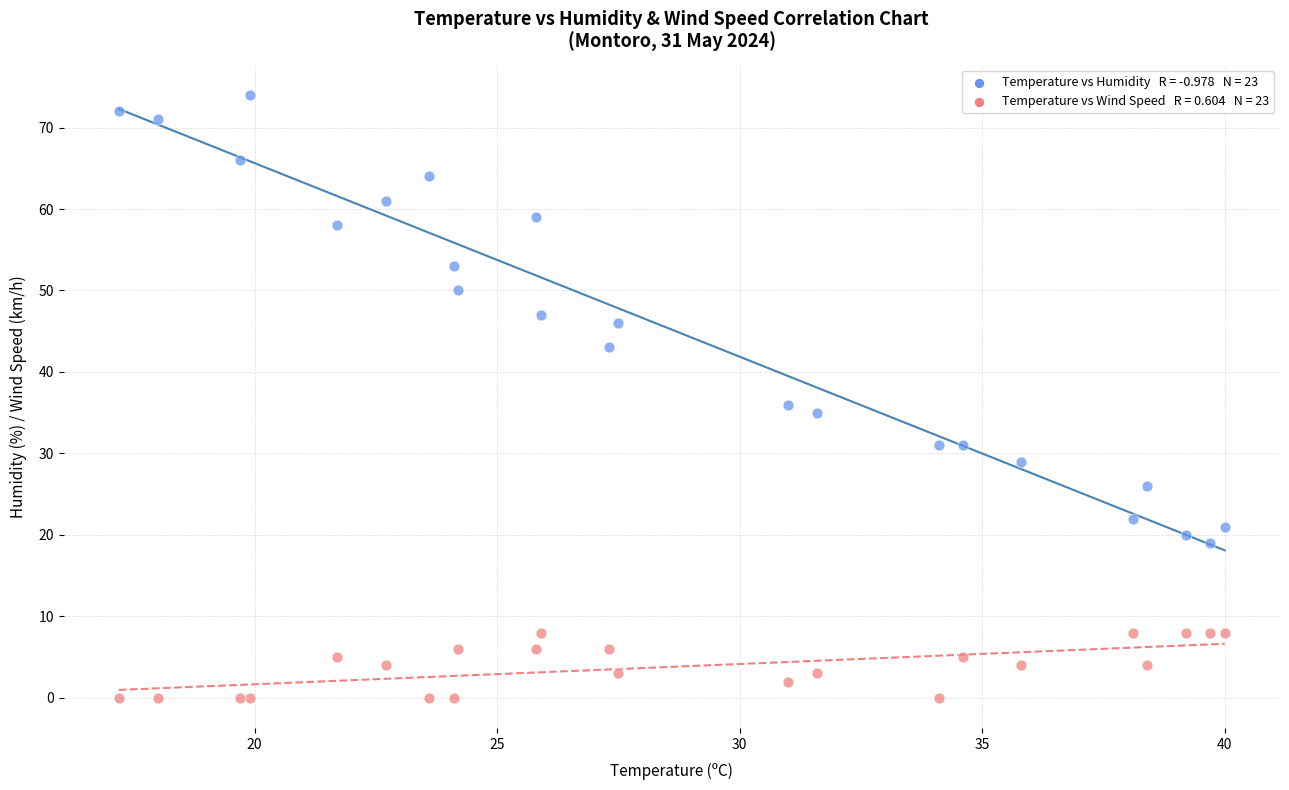

Across all series, what Y value is closest to 37?

36